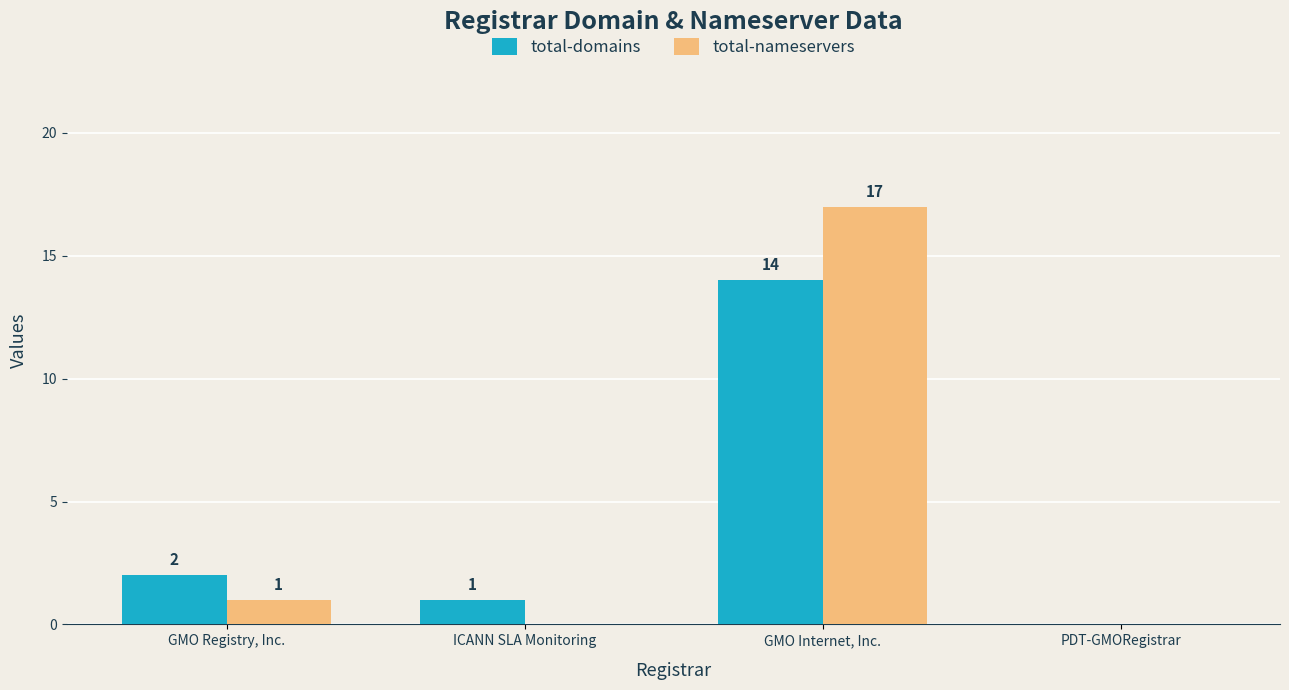

Reading right to left, what are all the values shown in this chart?

total-domains: PDT-GMORegistrar=0	GMO Internet, Inc.=14	ICANN SLA Monitoring=1	GMO Registry, Inc.=2
total-nameservers: PDT-GMORegistrar=0	GMO Internet, Inc.=17	ICANN SLA Monitoring=0	GMO Registry, Inc.=1